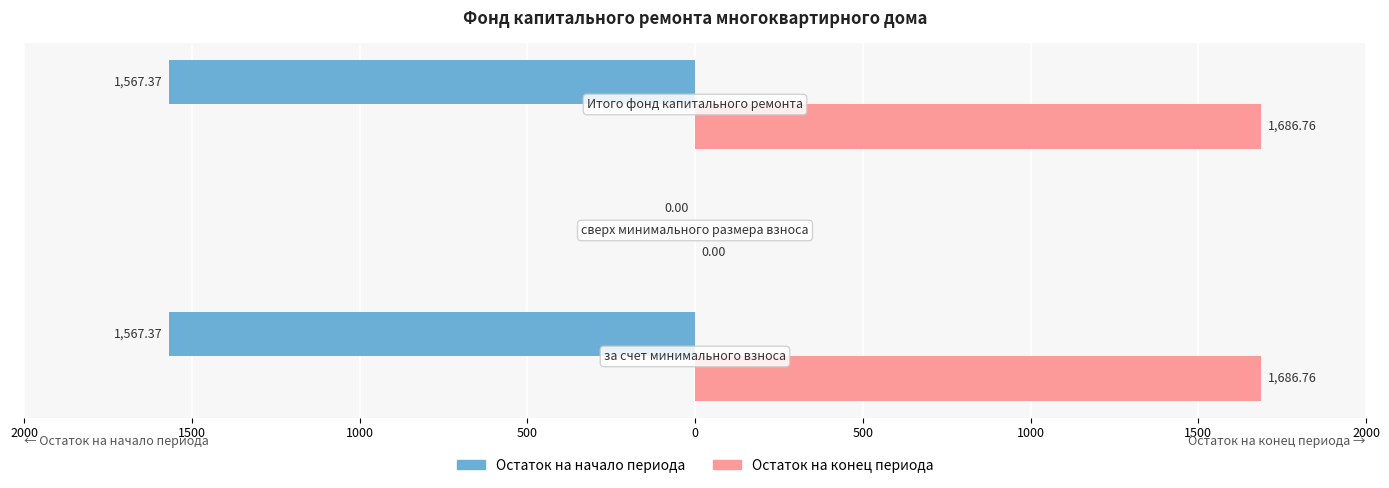

Reading right to left, transcribe all the data shown in this chart.

Остаток на начало периода: -1567.4	0.0	-1567.4
Остаток на конец периода: 1686.8	0.0	1686.8